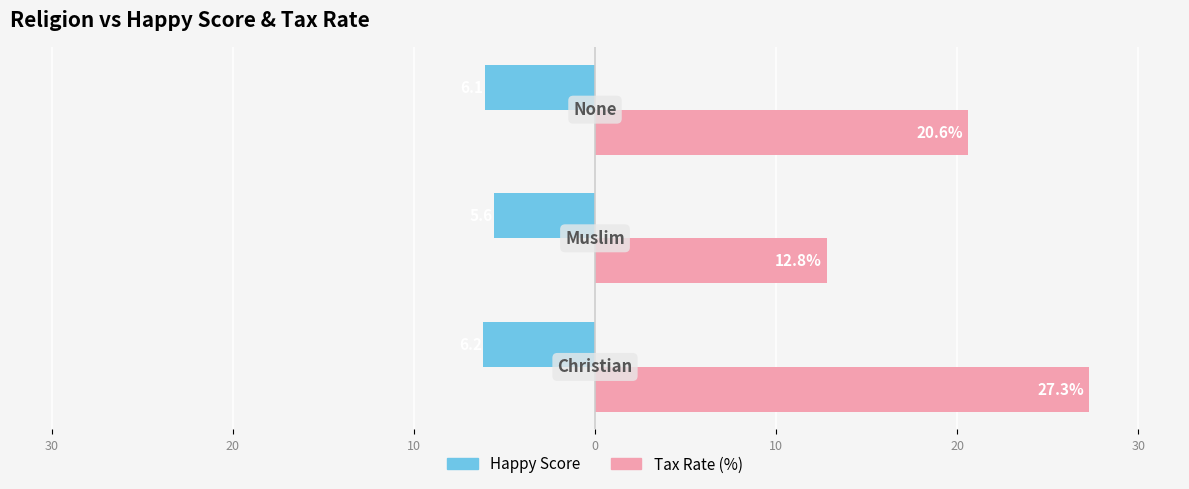

What are all the series names shown in the legend?

Happy Score, Tax Rate (%)